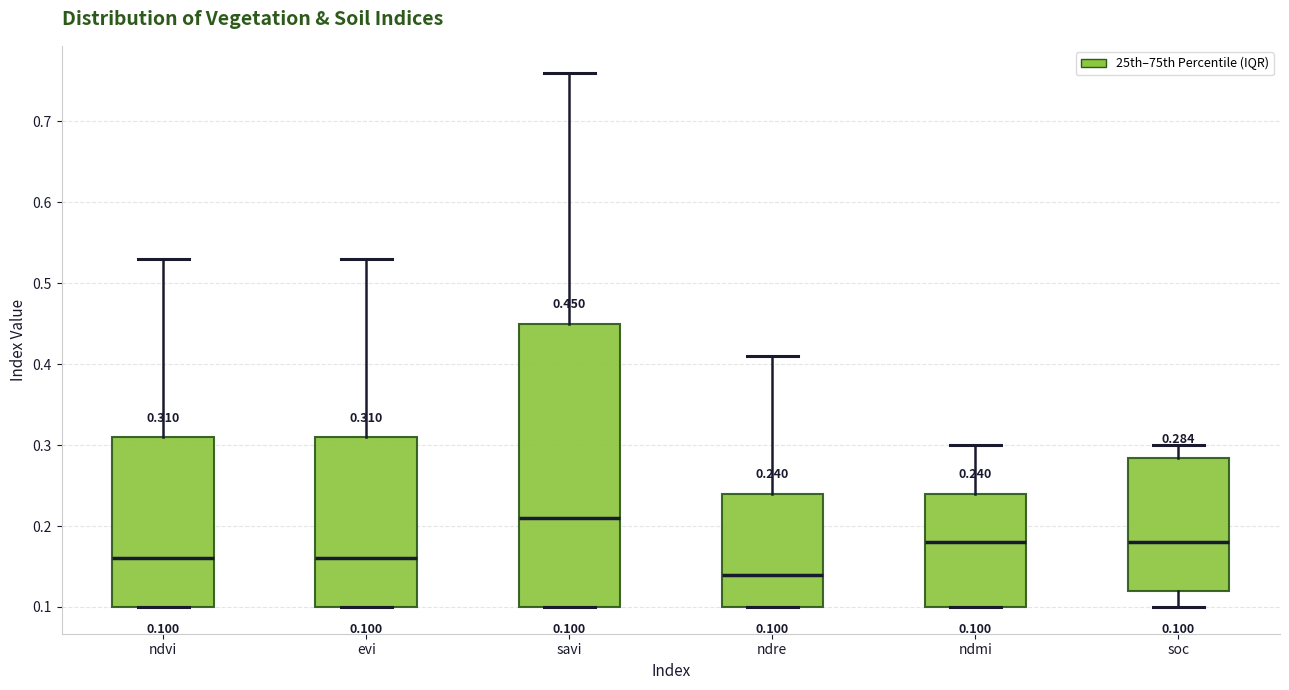

Which box has the lowest median line?

ndre